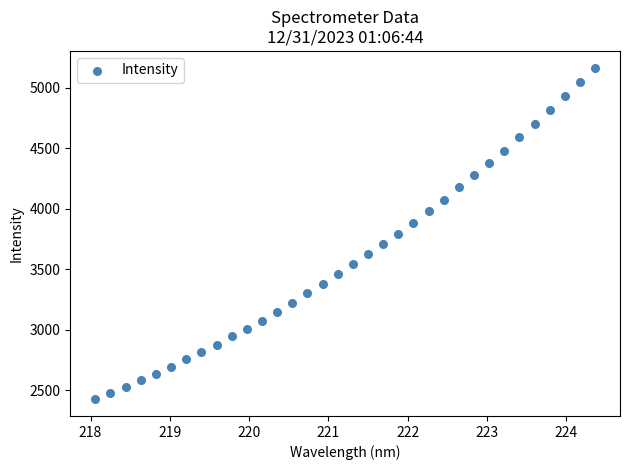

What is the range of X values (max minus min)?

6.3